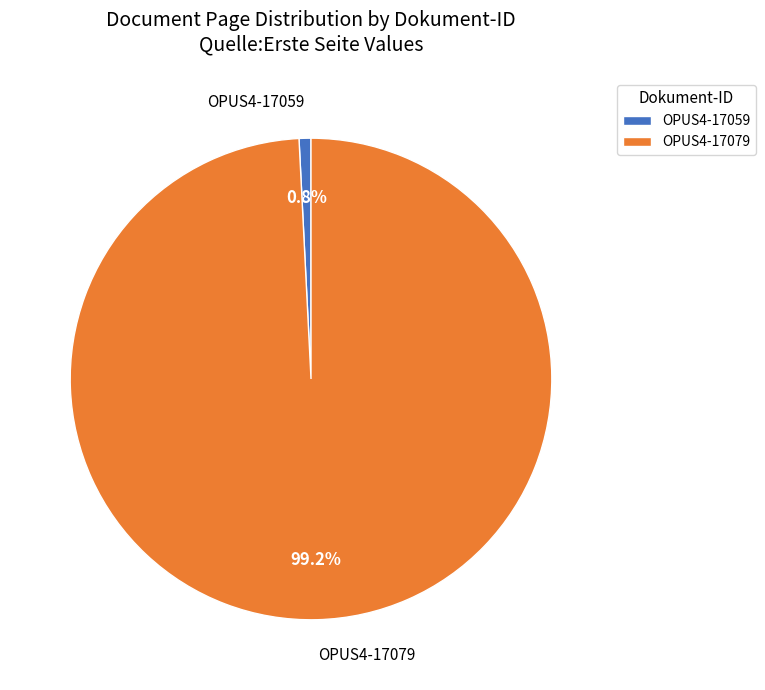

What is the largest slice in the pie chart?

OPUS4-17079